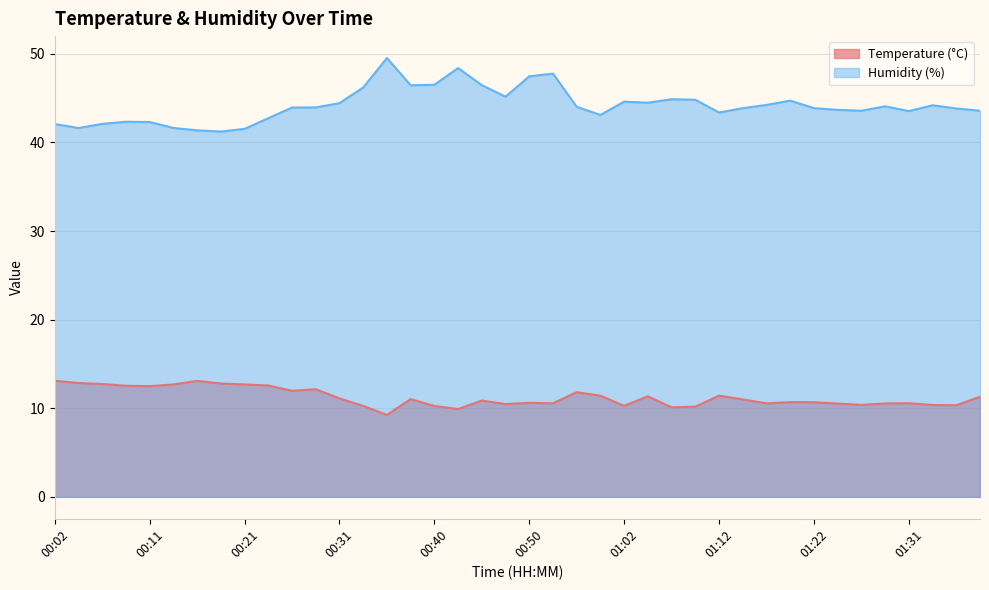

What is the difference between the Humidity (%) values at 01:17 and 01:31?

0.7